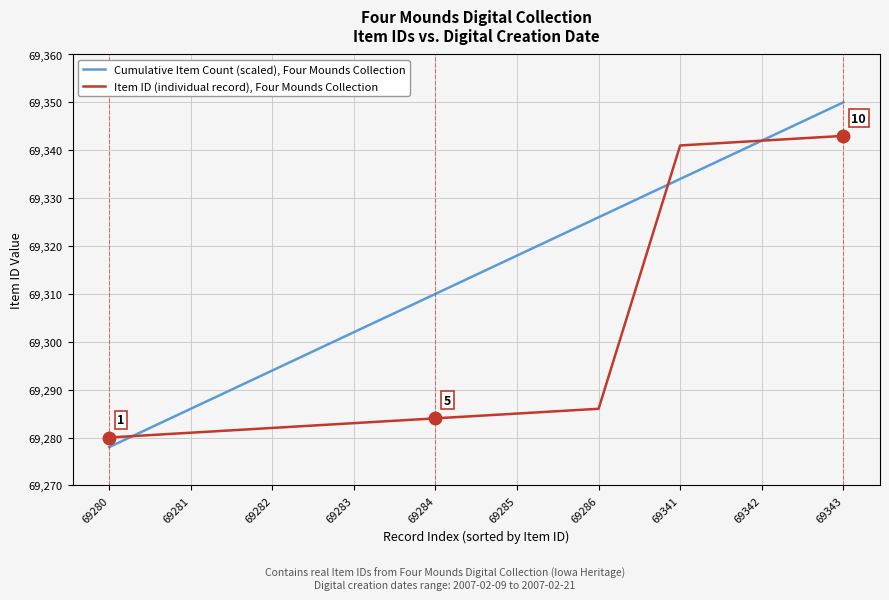

The Item ID (individual record), Four Mounds Collection series shows 91403 at 69282. True or false?

False